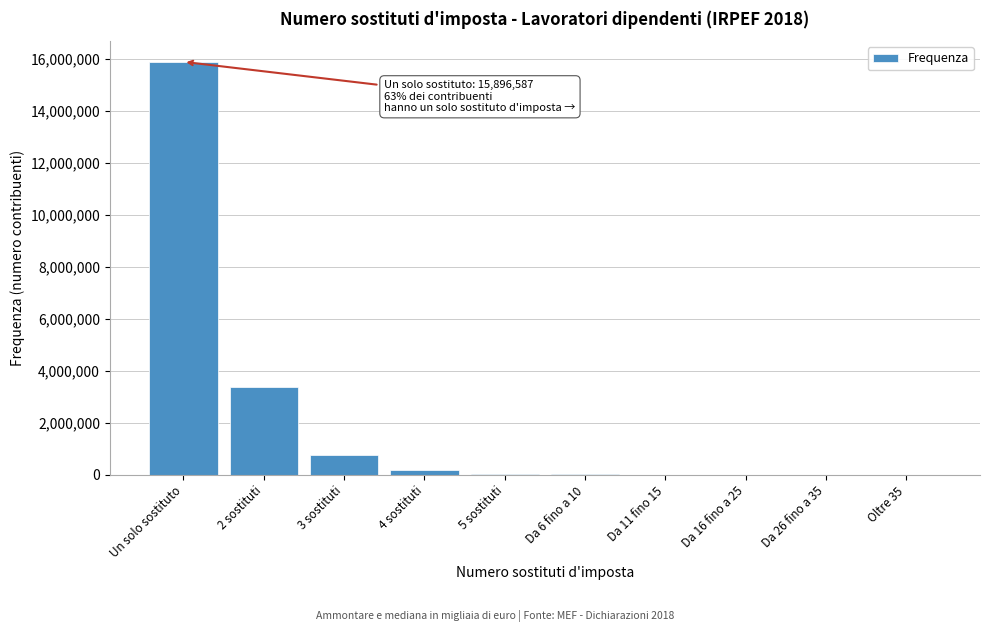

At which label is the value closest to 7948306?

2 sostituti